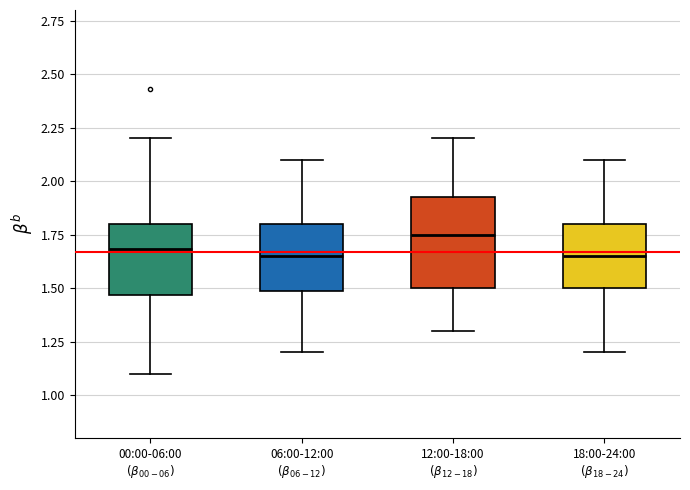

Reading left to right, read every box against the y-axis: the position of its median line, the range the box covers, and the ends of its whiskers. The values are not printed on the chart, so give them approximately, as read against the axis.

00:00-06:00 $(\beta_{00-06})$: median 1.70, box 1.45 to 1.80, whiskers 1.10 to 2.20
06:00-12:00 $(\beta_{06-12})$: median 1.65, box 1.50 to 1.80, whiskers 1.20 to 2.10
12:00-18:00 $(\beta_{12-18})$: median 1.75, box 1.50 to 1.95, whiskers 1.30 to 2.20
18:00-24:00 $(\beta_{18-24})$: median 1.65, box 1.50 to 1.80, whiskers 1.20 to 2.10